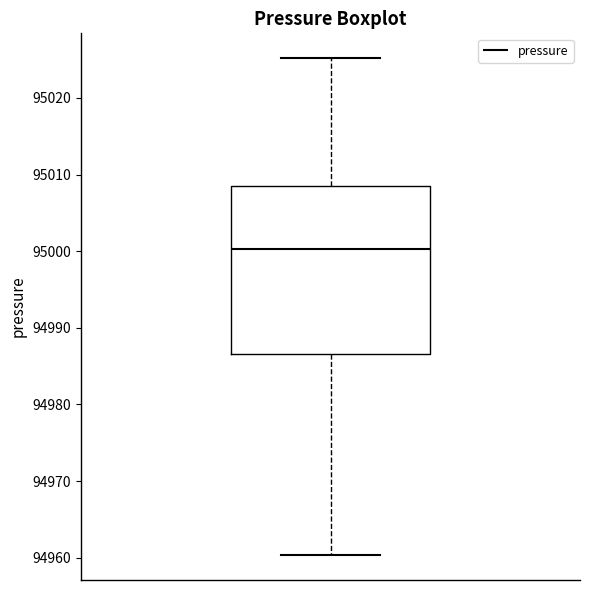

Transcribe this box plot: give where the median line is, the range the box spans, and where the two whiskers end, as read against the y-axis. The values are not printed on the chart, so give them approximately, as read against the axis.

median 95000, box 94987 to 95008, whiskers 94960 to 95025